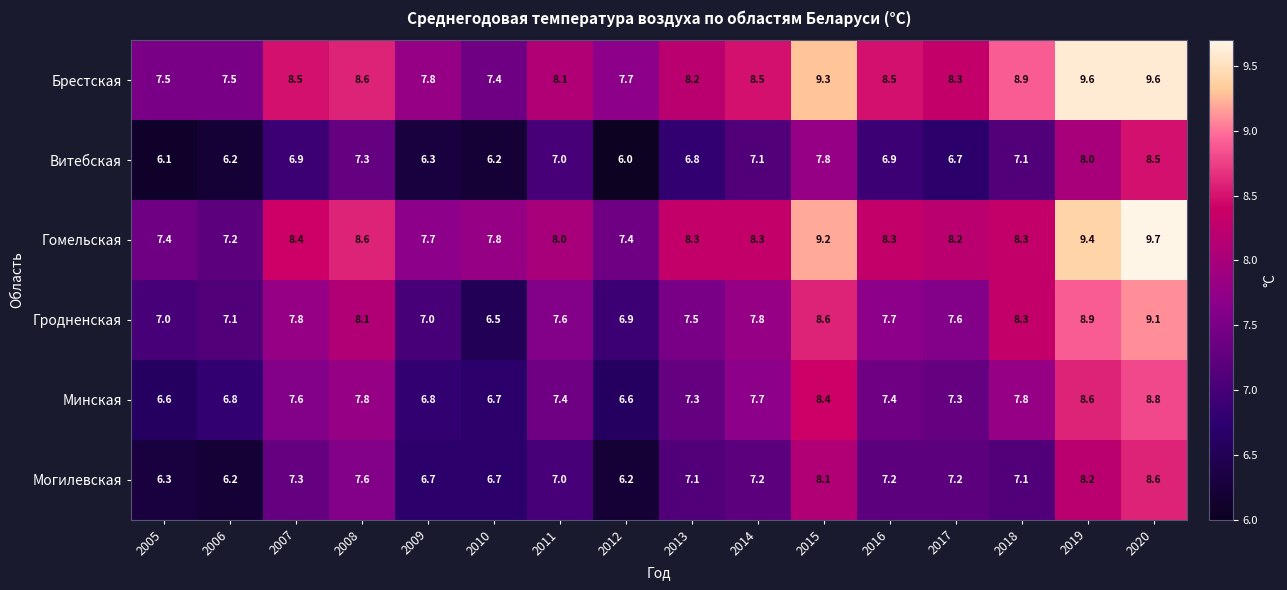

Which series has the largest total across all categories?

Брестская